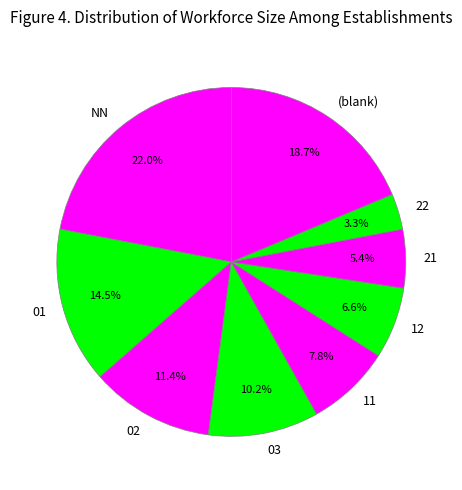

What is the smallest slice in the pie chart?

22